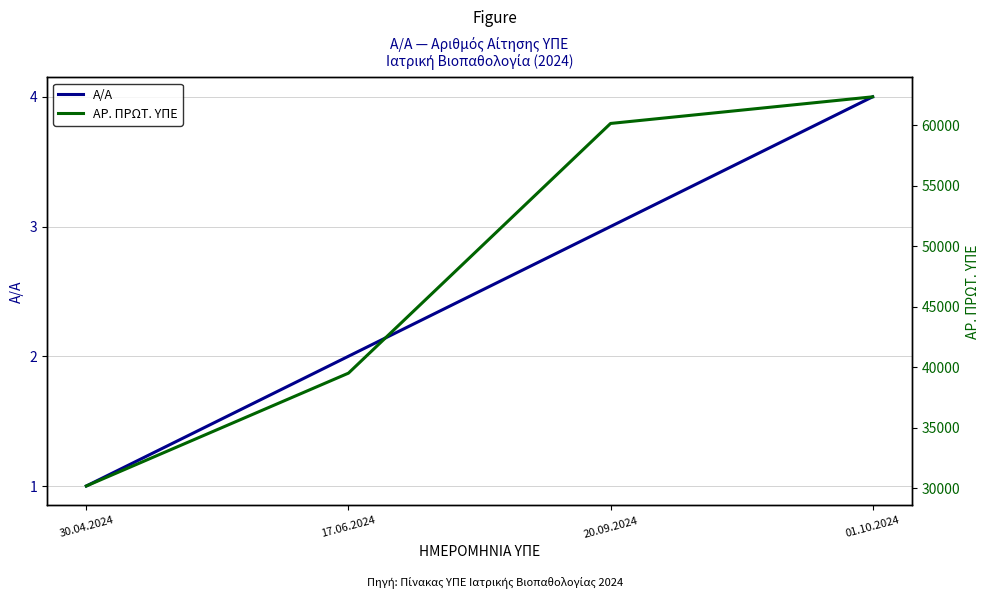

True or false: Α/Α and ΑΡ. ΠΡΩΤ. ΥΠΕ intersect in this chart.

False